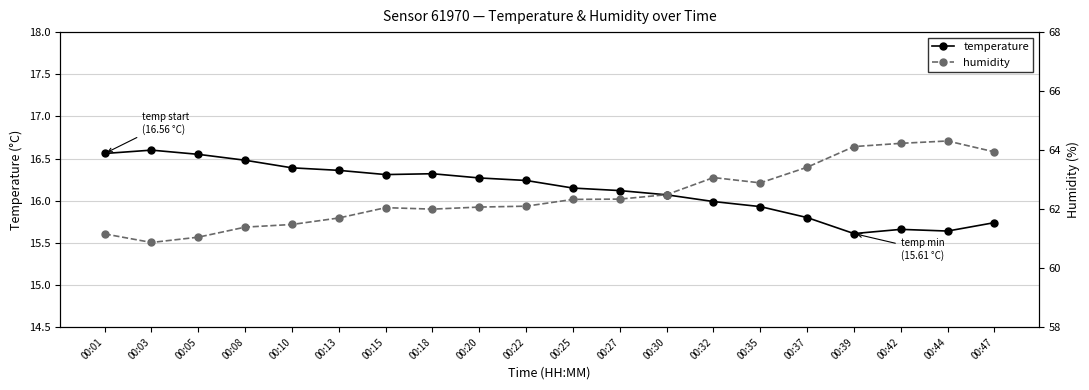

Where is the first local minimum for temperature?

00:15